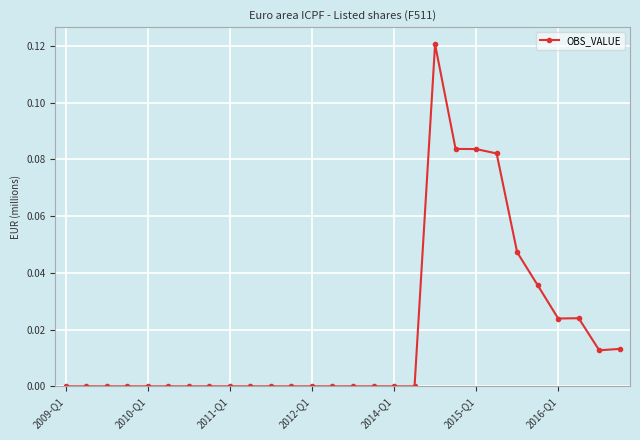

Is this an area chart (filled region under the line)?

No